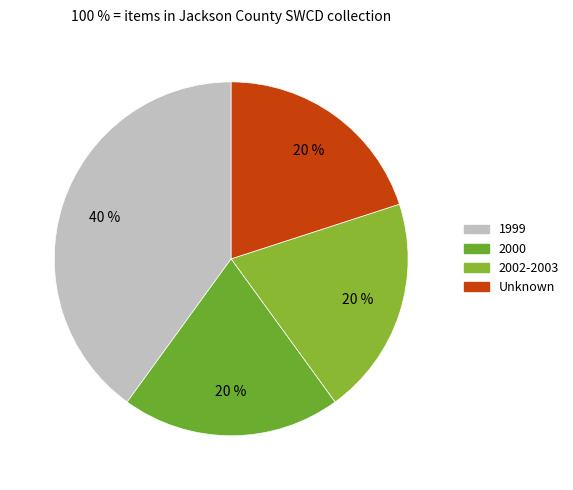

How many segments does this pie chart have?

4